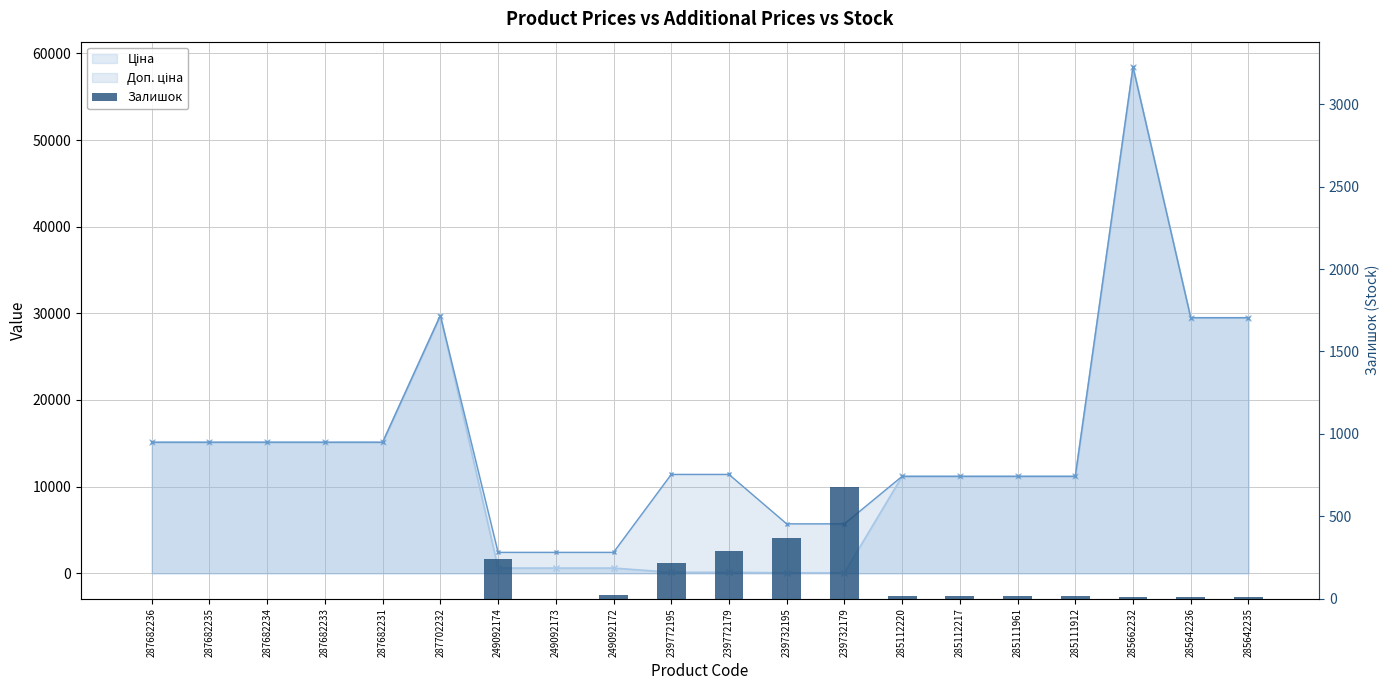

What is the difference between the maximum and second lowest values?

676